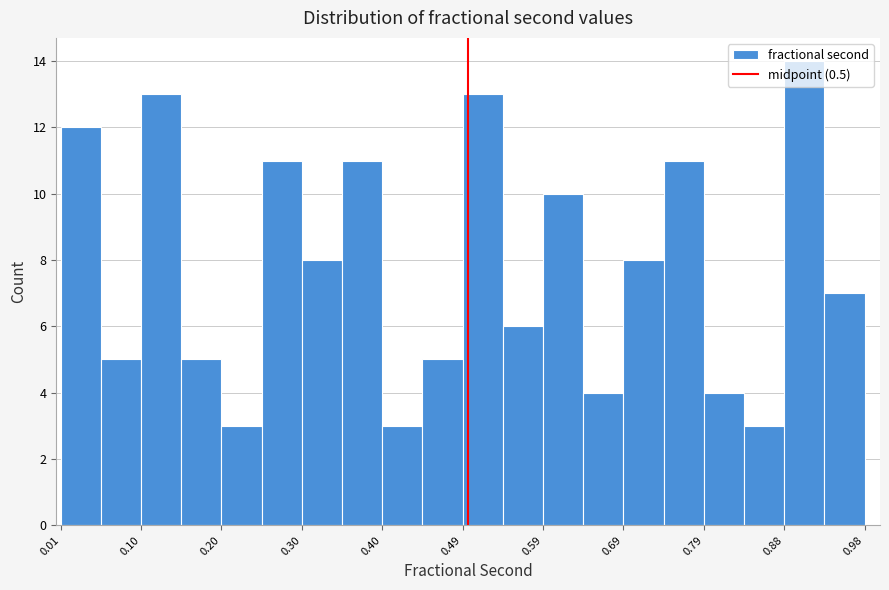

Over which range of the x-axis is the bar tallest?

0.88 to 0.93